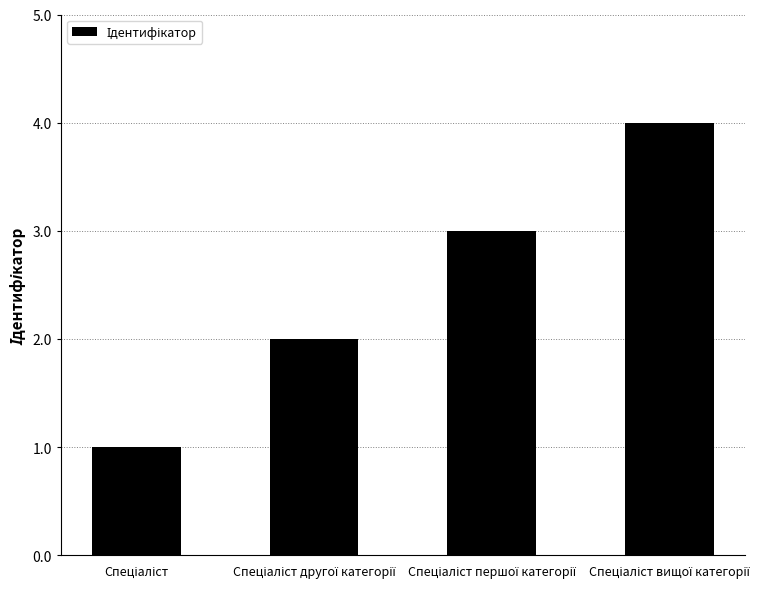

What is the difference between the maximum and minimum values?

3